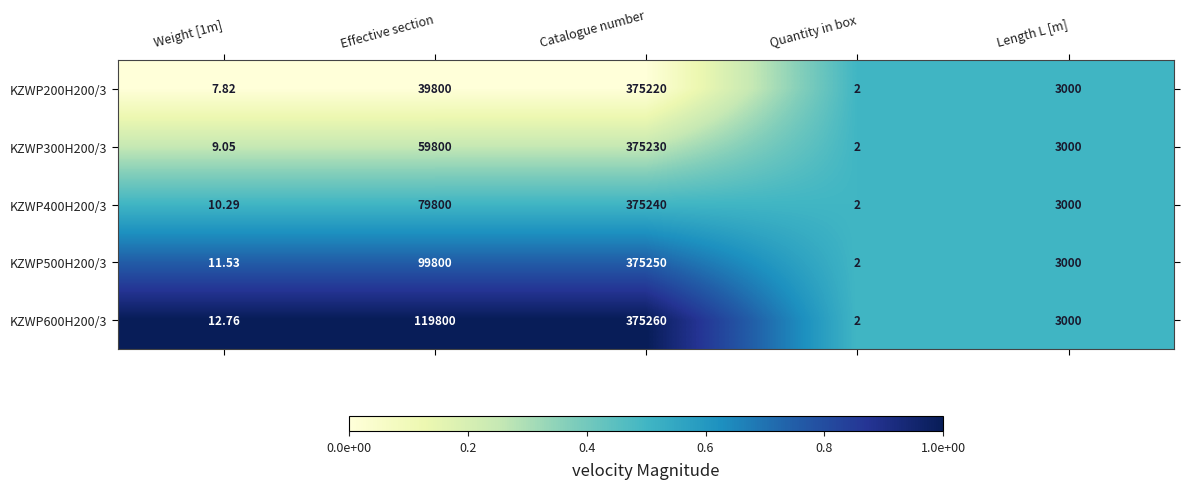

Where is KZWP400H200/3 nearest to the value 187621?

Effective section